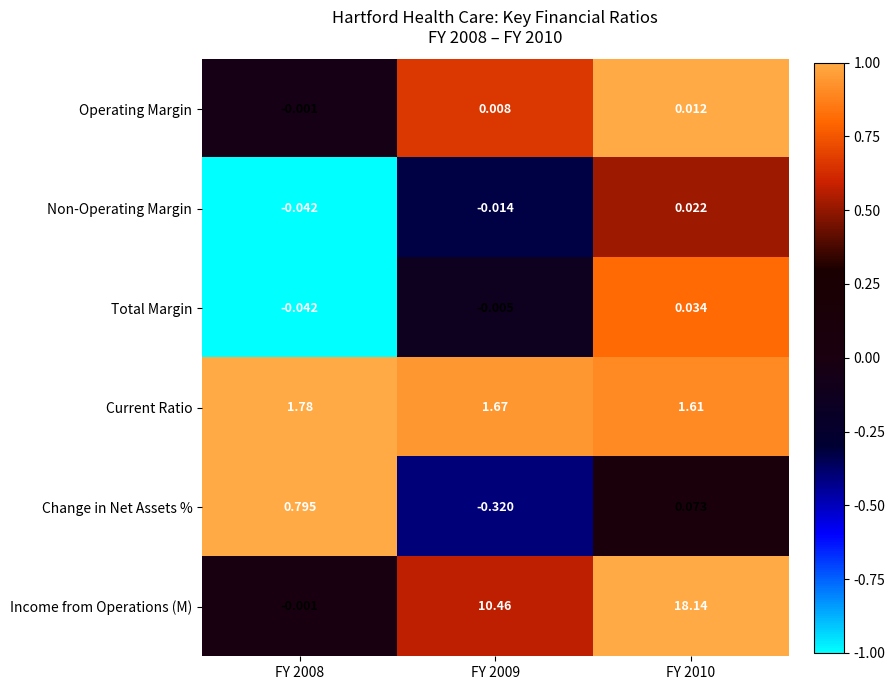

At how many categories does at least one series exceed 0?

3